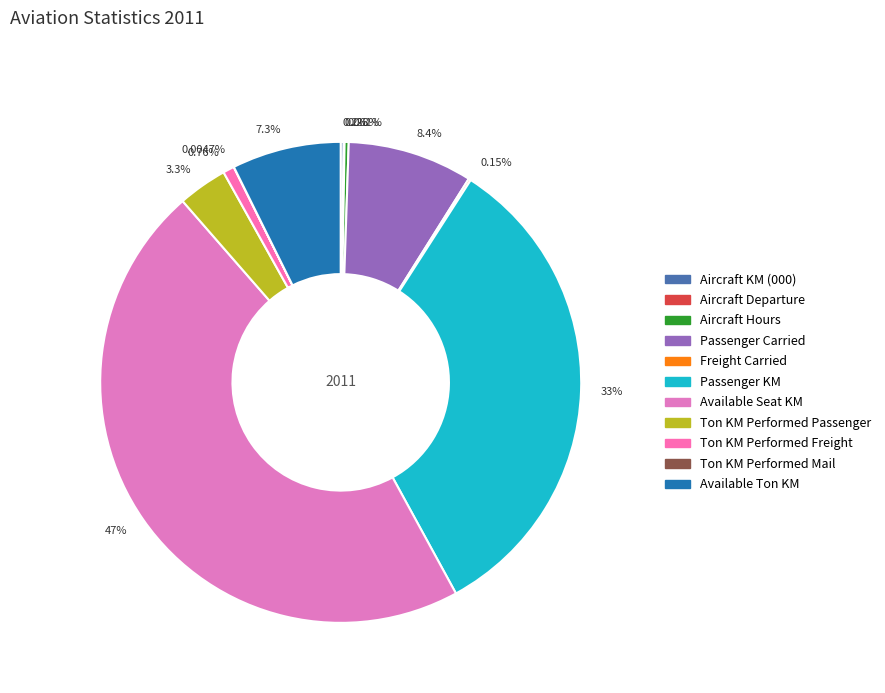

Is there a majority slice in this chart?

No